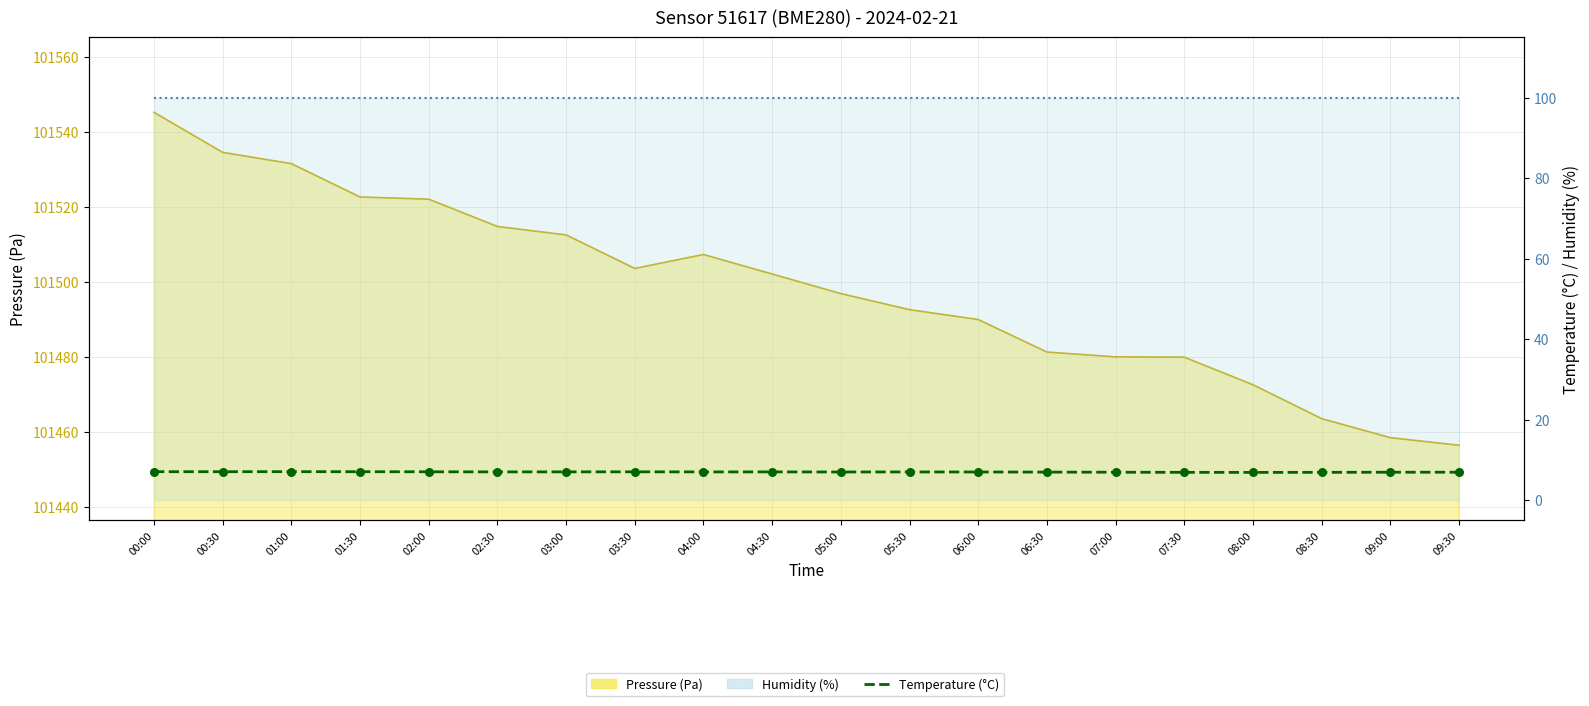

Between 00:00 and 01:30, which is larger?

00:00